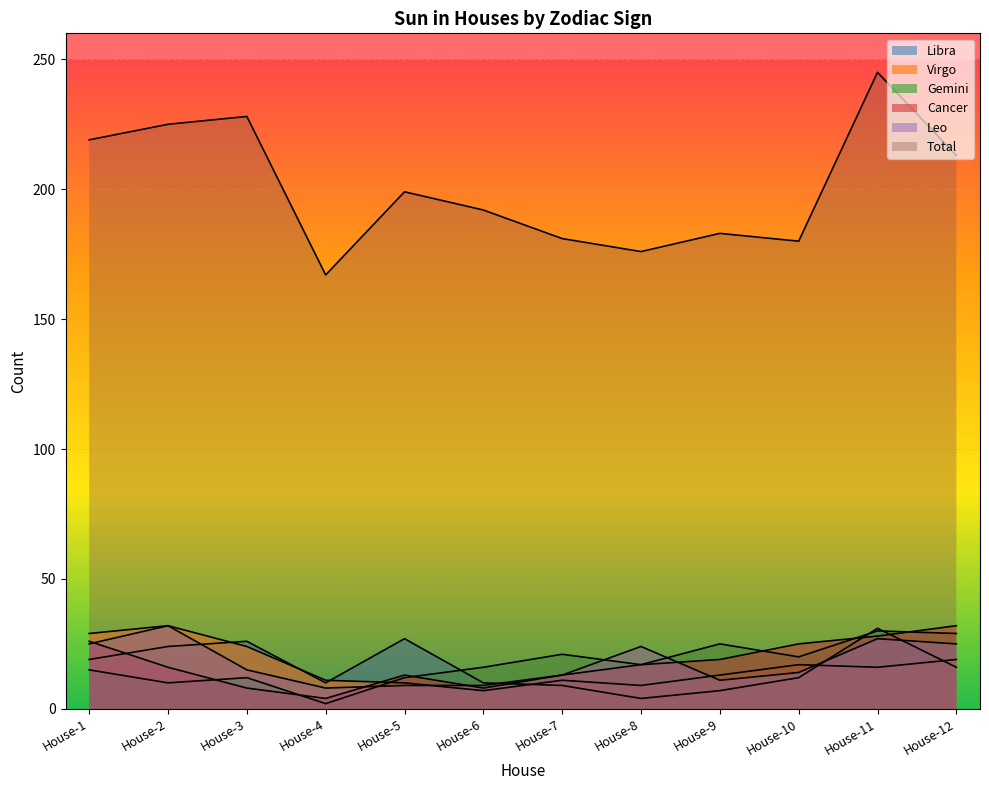

Reading left to right, list all the values displayed in this chart.

Leo: 25	32	15	8	9	9	13	24	11	14	27	25
Cancer: 26	16	8	4	13	8	13	17	19	25	28	32
Gemini: 15	10	12	2	12	16	21	17	25	20	30	29
Virgo: 29	32	24	11	10	7	11	9	13	17	16	19
Libra: 19	24	26	10	27	10	9	4	7	12	31	16
Total: 219	225	228	167	199	192	181	176	183	180	245	213